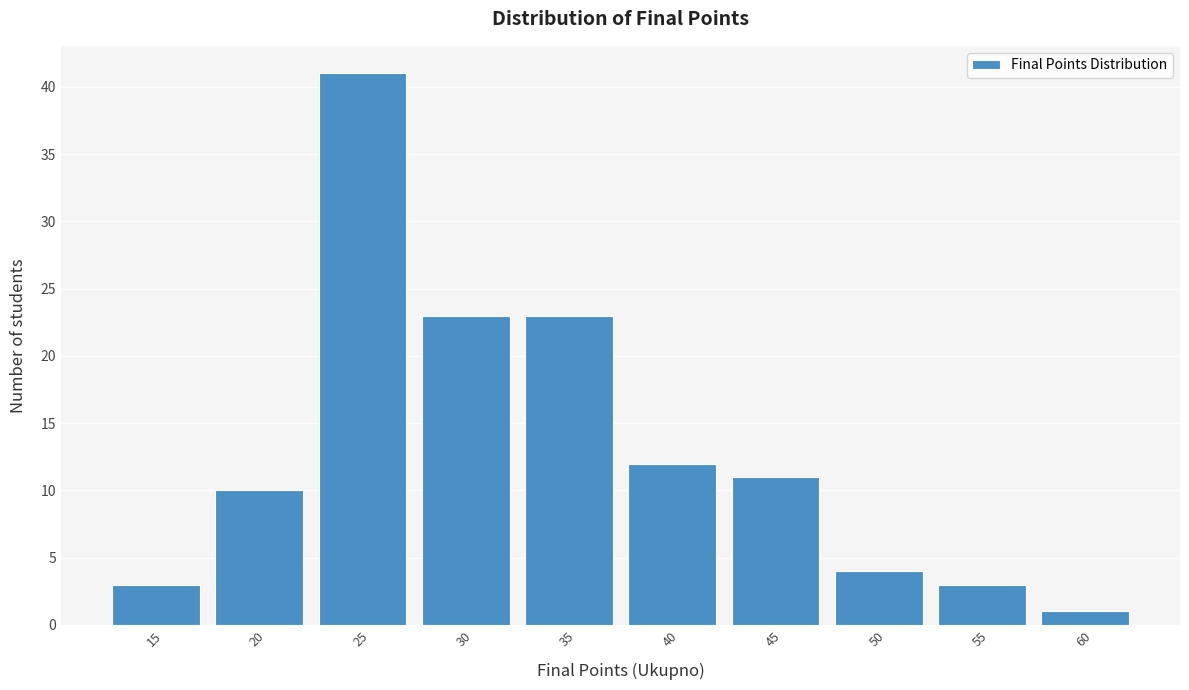

Reading left to right, list all the values displayed in this chart.

3	10	41	23	23	12	11	4	3	1